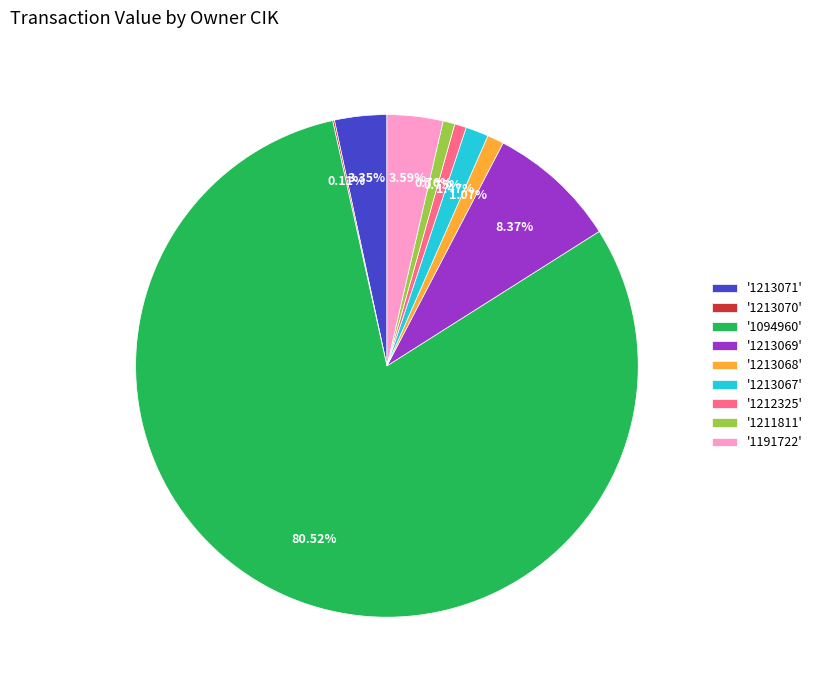

Between '1212325' and '1094960', which is larger?

'1094960'